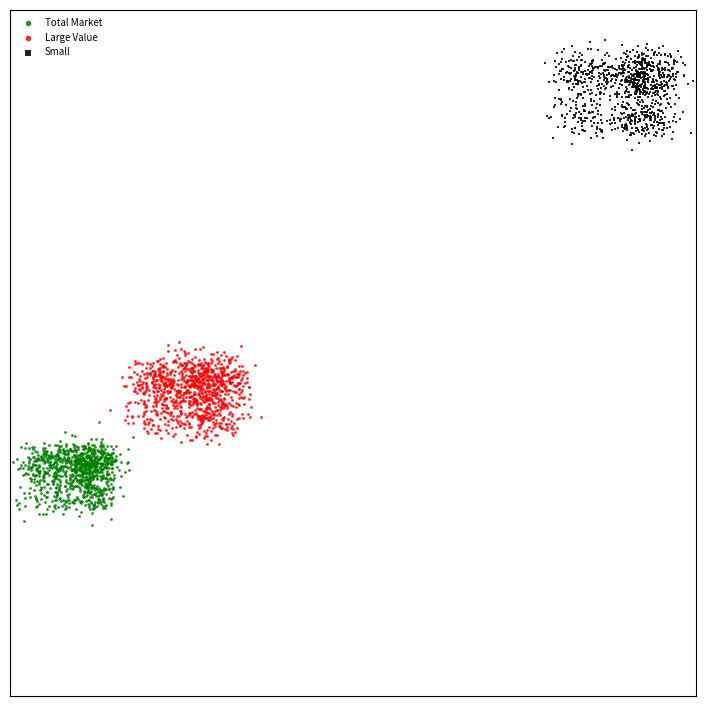

Which series reaches the maximum Y coordinate?

Small